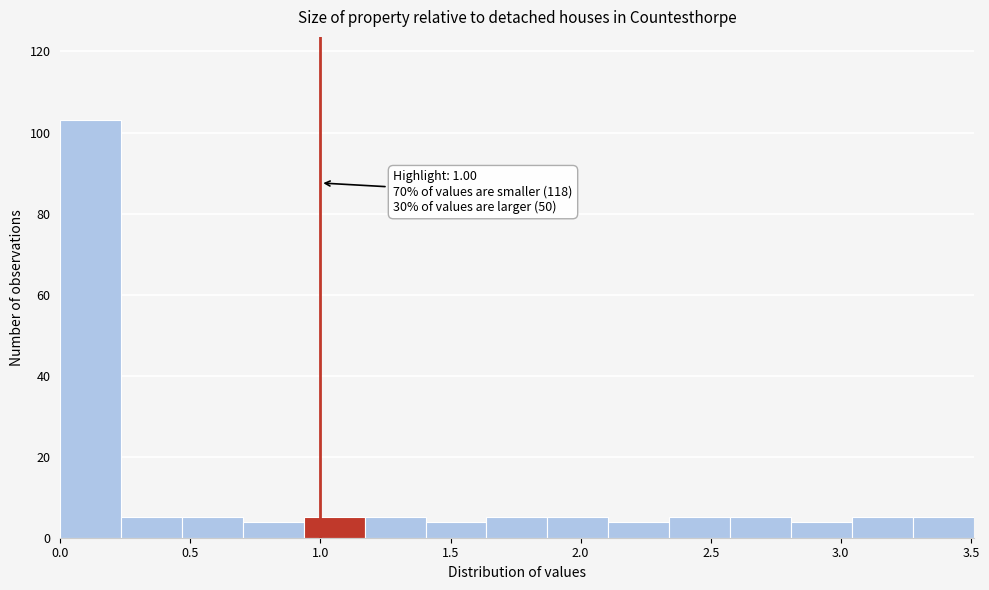

Over which range of the x-axis is the bar tallest?

0.00 to 0.25